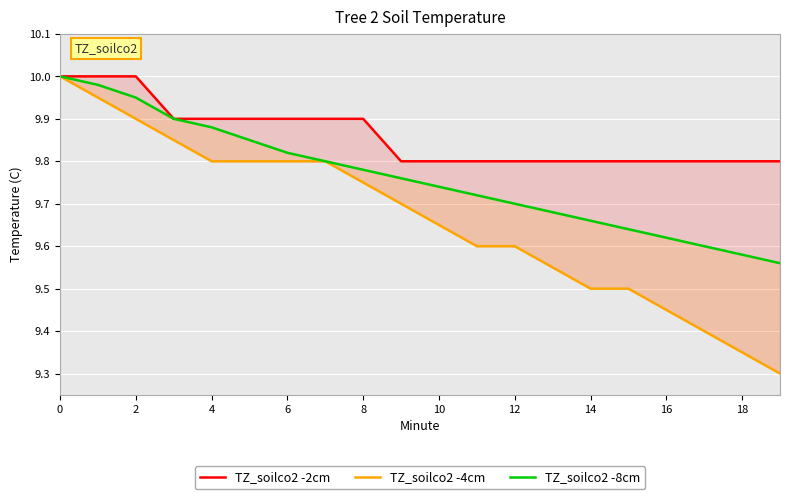

True or false: TZ_soilco2 -4cm and TZ_soilco2 -2cm intersect in this chart.

False